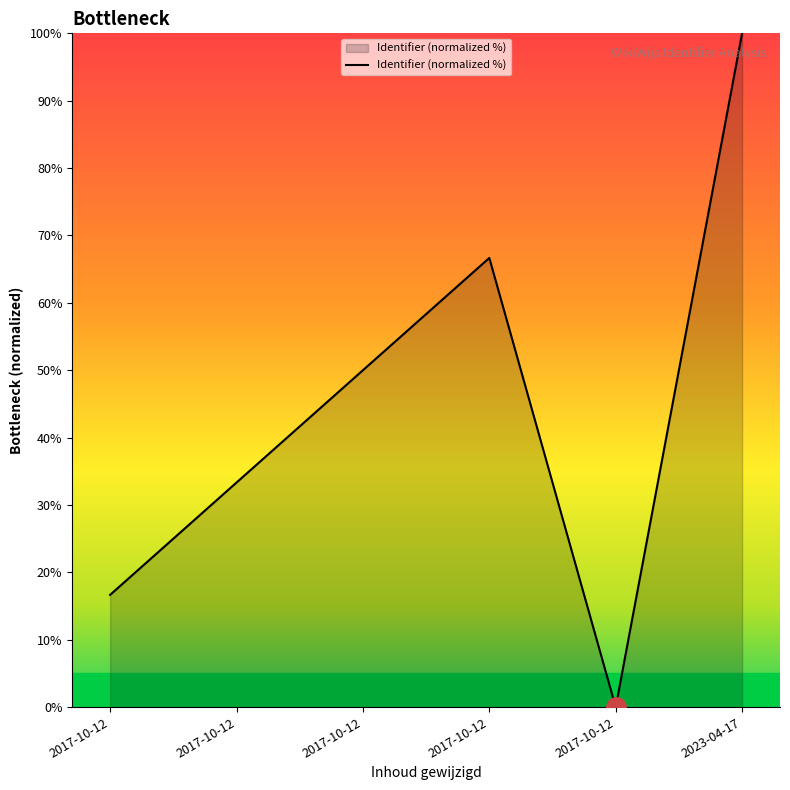

Reading left to right, list all the values displayed in this chart.

16.7	33.3	50.0	66.7	0.0	100.0